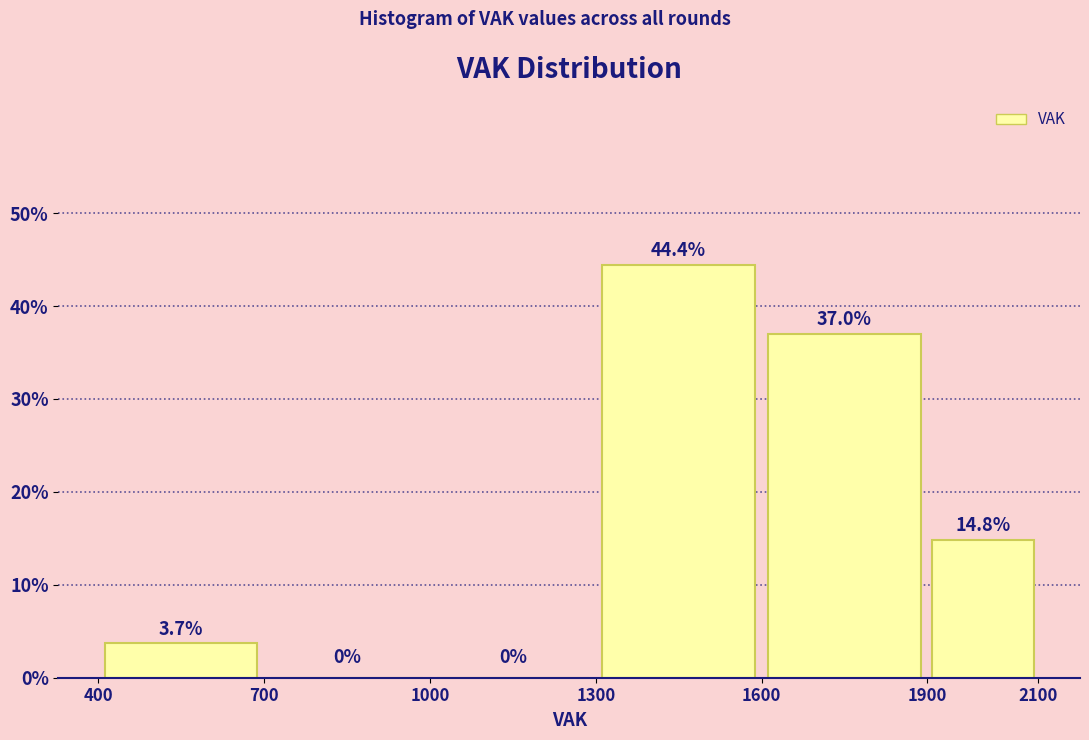

Reading left to right, transcribe this chart: for each bar, give the range it covers on the x-axis and its height.

400 to 700: 3.7
700 to 1000: 0.0
1000 to 1300: 0.0
1300 to 1600: 44.4
1600 to 1900: 37.0
1900 to 2100: 14.8